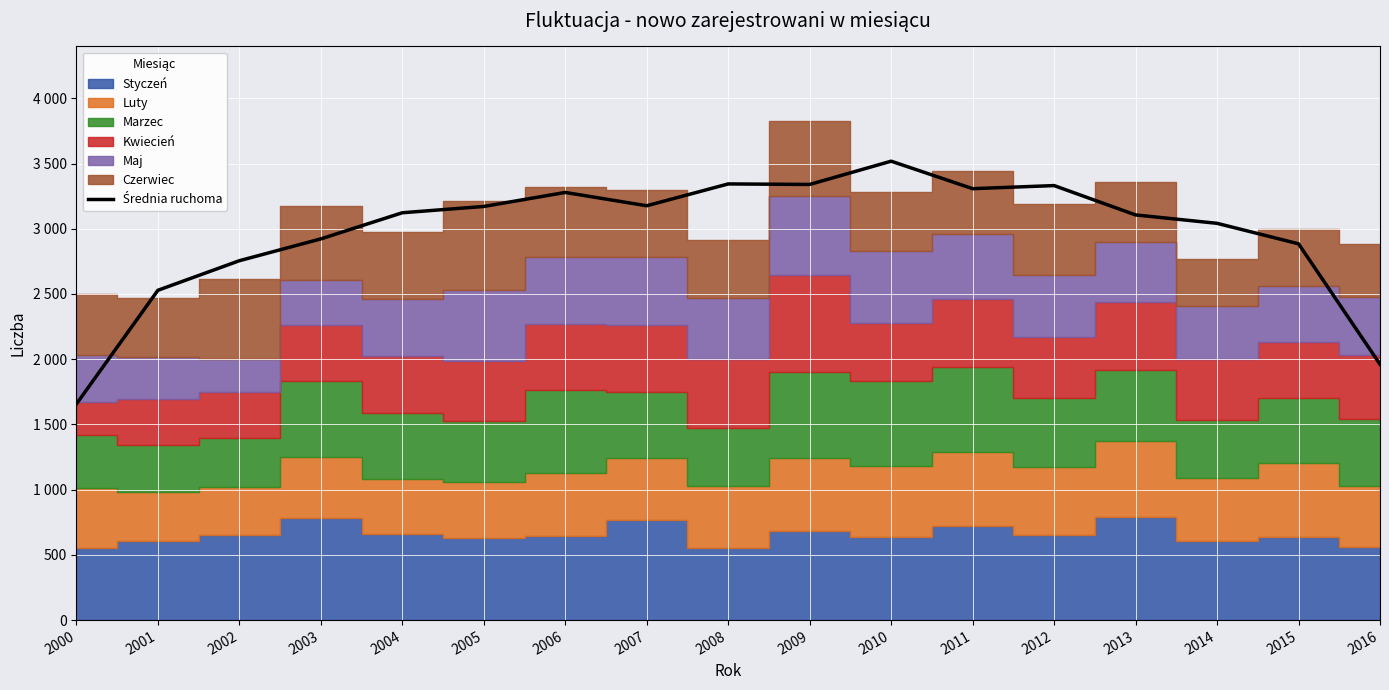

What is the smallest value displayed?

1656.7